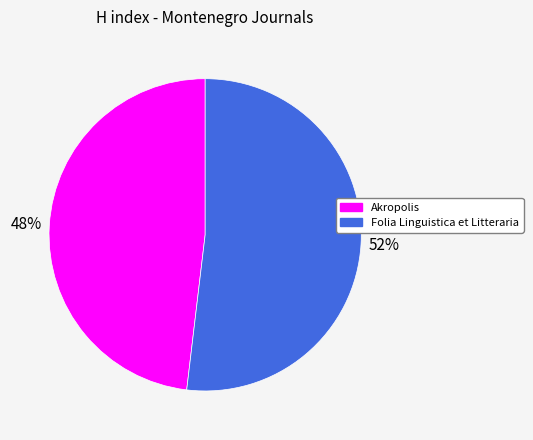

Is Folia Linguistica et Litteraria the majority of the pie?

Yes